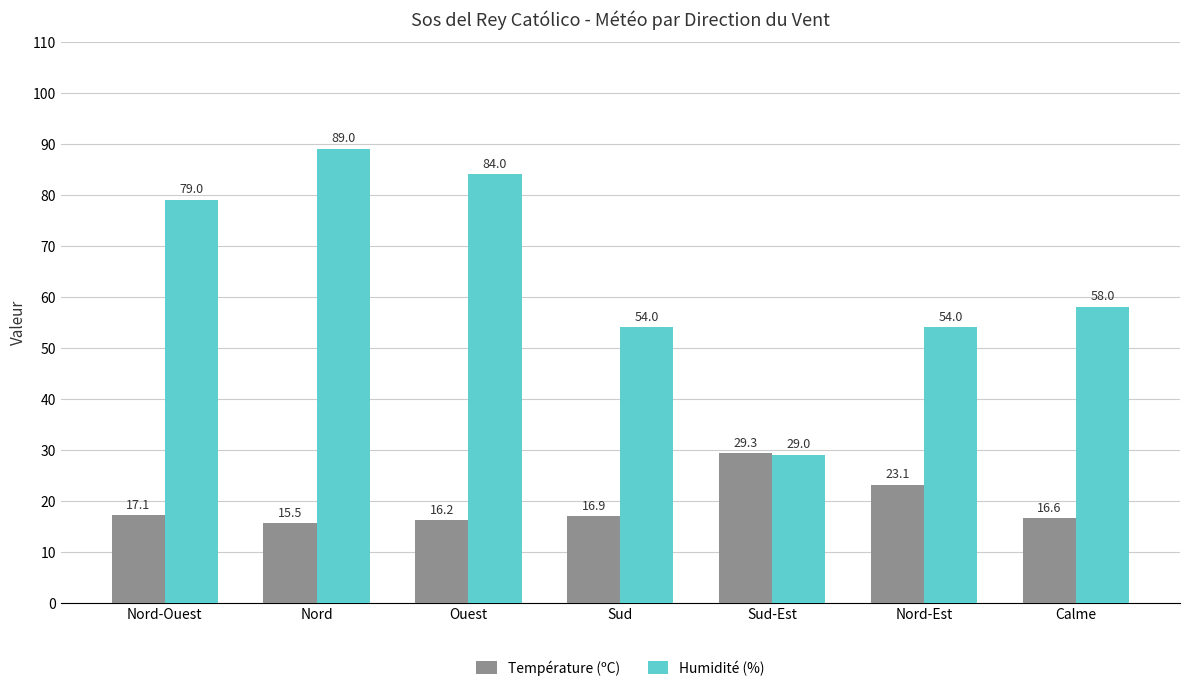

How many bars are there in each group?

2